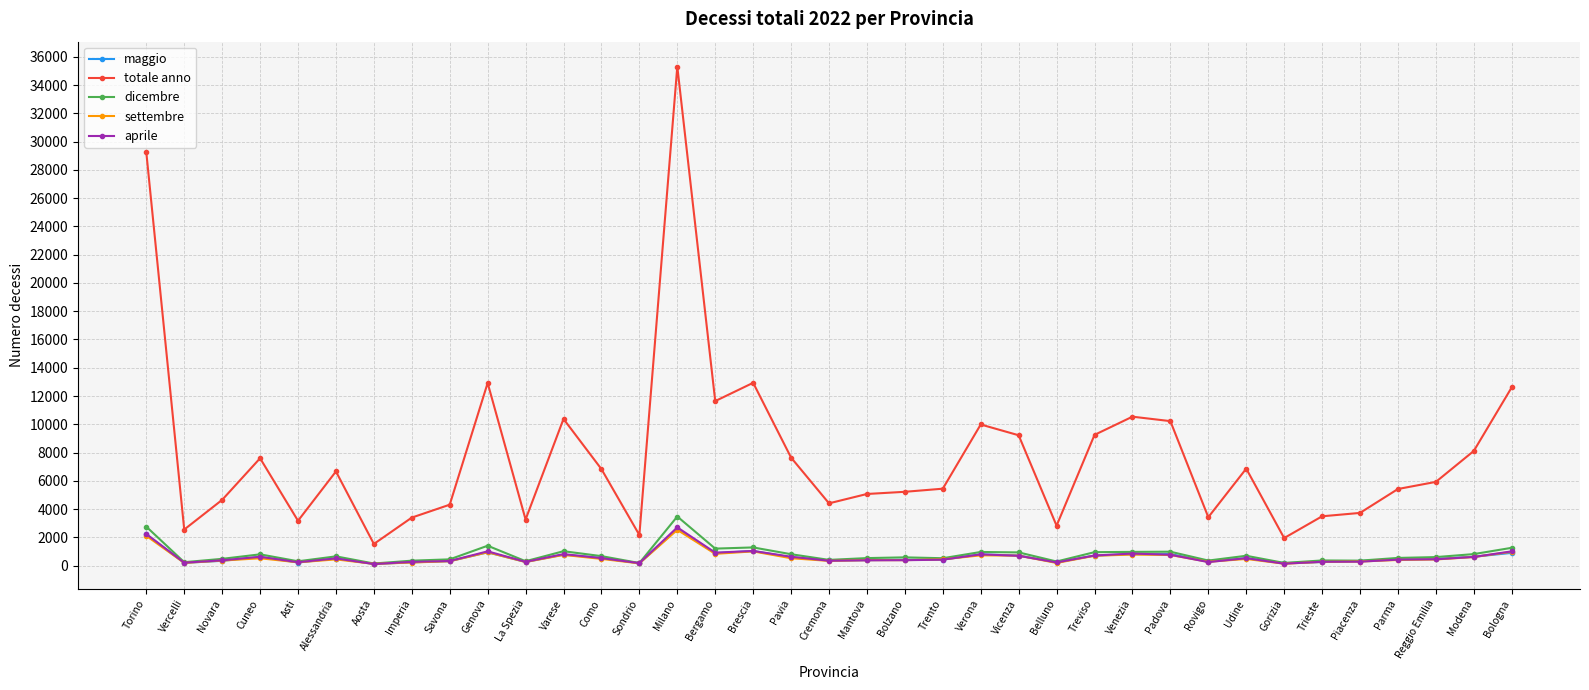

What is the label of the 29th point from the right?

Savona